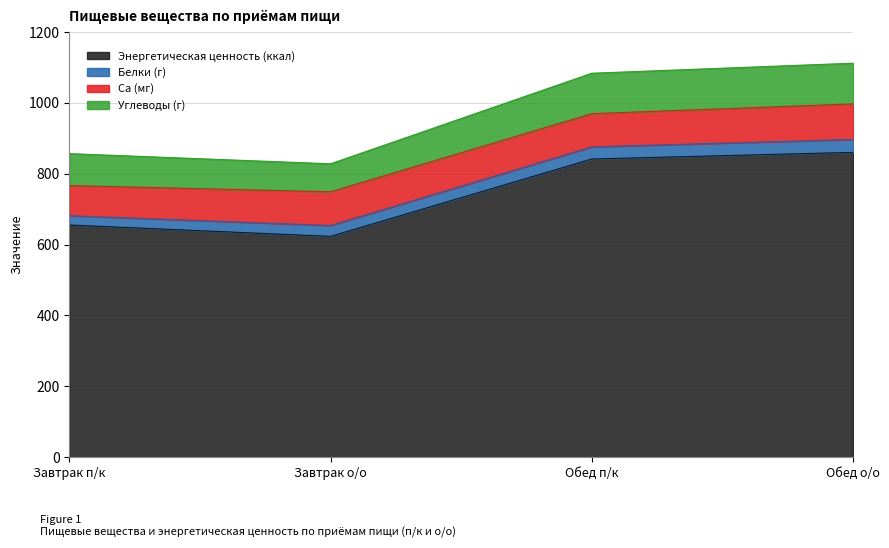

At which label does Энергетическая ценность (ккал) reach its peak?

Обед о/о